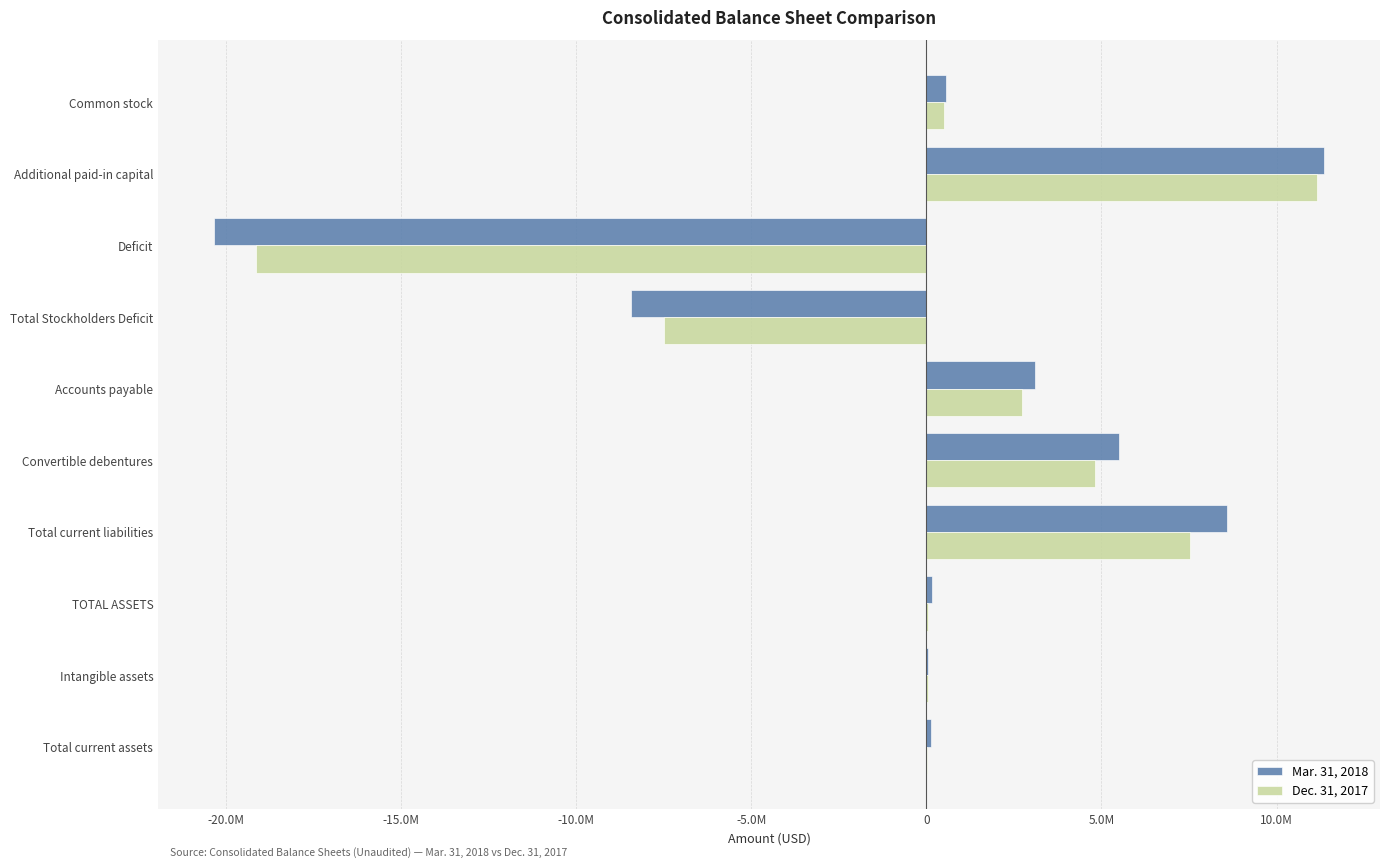

What are all the series names shown in the legend?

Mar. 31, 2018, Dec. 31, 2017